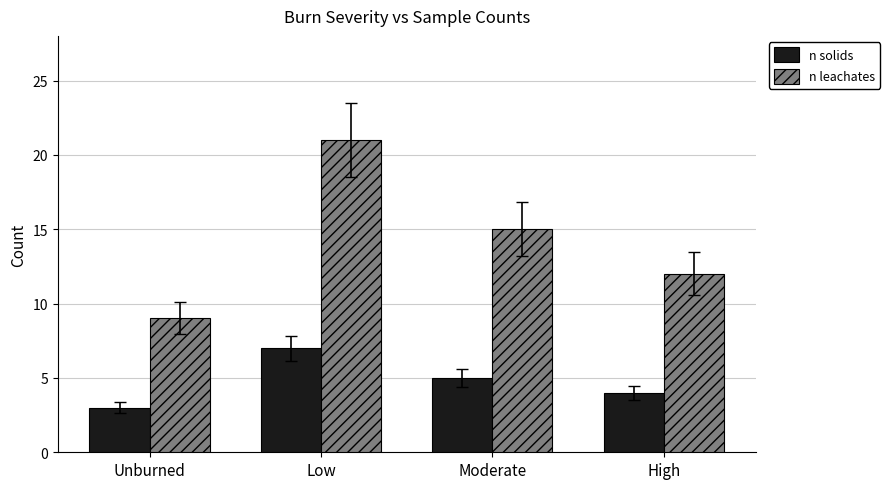

Which series changed the most between Unburned and Low?

n leachates